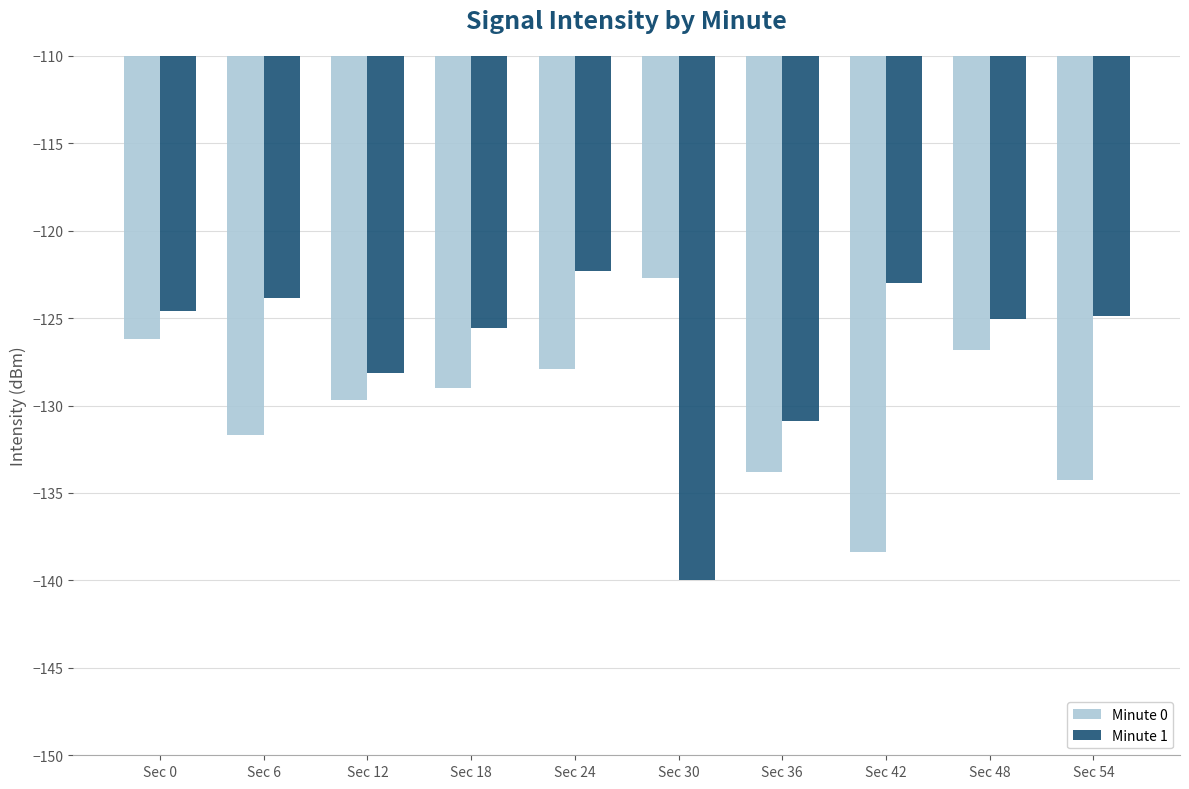

True or false: Minute 0 has a value of -182.2 at Sec 12.

False